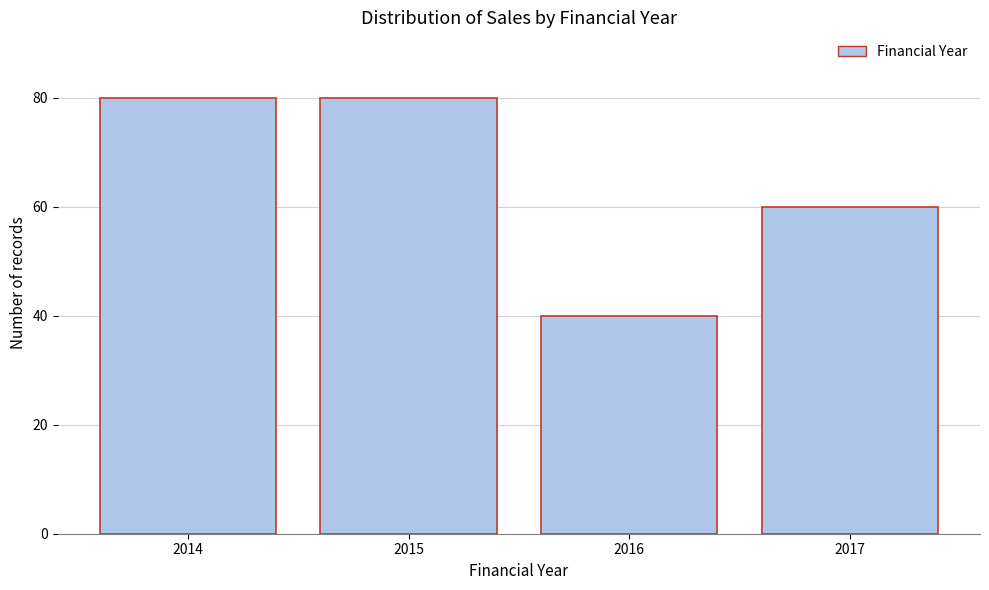

Reading left to right, what are all the values shown in this chart?

80	80	40	60